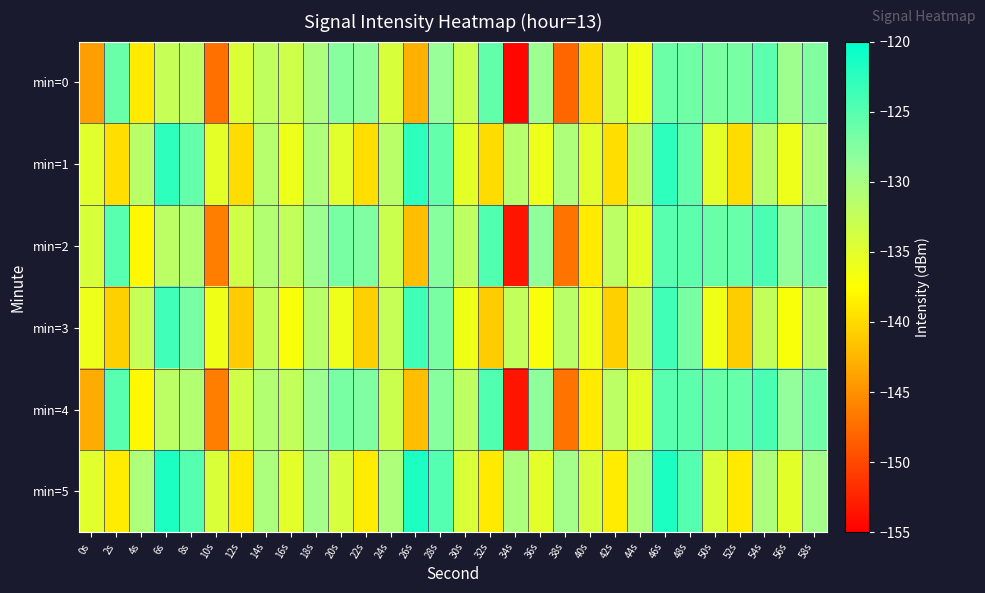

Reading left to right, list all the values displayed in this chart.

min=0: 0s=-144.1	2s=-126.1	4s=-139.0	6s=-132.7	8s=-132.0	10s=-147.3	12s=-134.5	14s=-132.0	16s=-133.3	18s=-130.3	20s=-127.9	22s=-128.3	24s=-134.1	26s=-142.9	28s=-128.8	30s=-133.0	32s=-125.7	34s=-154.6	36s=-129.3	38s=-148.0	40s=-140.0	42s=-132.7	44s=-136.2	46s=-126.2	48s=-126.4	50s=-127.1	52s=-127.0	54s=-125.3	56s=-129.4	58s=-127.5
min=1: 0s=-135.0	2s=-139.8	4s=-131.6	6s=-122.7	8s=-125.8	10s=-135.2	12s=-139.9	14s=-131.3	16s=-136.1	18s=-130.6	20s=-135.0	22s=-139.8	24s=-131.6	26s=-122.7	28s=-125.8	30s=-135.2	32s=-139.9	34s=-131.3	36s=-136.1	38s=-130.6	40s=-135.0	42s=-139.8	44s=-131.6	46s=-122.7	48s=-125.8	50s=-135.2	52s=-139.9	54s=-131.3	56s=-136.1	58s=-130.6
min=2: 0s=-134.1	2s=-125.1	4s=-138.0	6s=-131.7	8s=-131.0	10s=-146.3	12s=-133.5	14s=-131.0	16s=-132.3	18s=-129.3	20s=-126.9	22s=-127.3	24s=-133.1	26s=-141.9	28s=-127.8	30s=-132.0	32s=-124.7	34s=-153.6	36s=-128.3	38s=-147.0	40s=-139.0	42s=-131.7	44s=-135.2	46s=-125.2	48s=-125.4	50s=-126.1	52s=-126.0	54s=-124.3	56s=-128.4	58s=-126.5
min=3: 0s=-136.0	2s=-140.8	4s=-132.6	6s=-123.7	8s=-126.8	10s=-136.2	12s=-140.9	14s=-132.3	16s=-137.1	18s=-131.6	20s=-136.0	22s=-140.8	24s=-132.6	26s=-123.7	28s=-126.8	30s=-136.2	32s=-140.9	34s=-132.3	36s=-137.1	38s=-131.6	40s=-136.0	42s=-140.8	44s=-132.6	46s=-123.7	48s=-126.8	50s=-136.2	52s=-140.9	54s=-132.3	56s=-137.1	58s=-131.6
min=4: 0s=-143.1	2s=-125.1	4s=-138.0	6s=-131.7	8s=-131.0	10s=-146.3	12s=-133.5	14s=-131.0	16s=-132.3	18s=-129.3	20s=-126.9	22s=-127.3	24s=-133.1	26s=-141.9	28s=-127.8	30s=-132.0	32s=-124.7	34s=-153.6	36s=-128.3	38s=-147.0	40s=-139.0	42s=-131.7	44s=-135.2	46s=-125.2	48s=-125.4	50s=-126.1	52s=-126.0	54s=-124.3	56s=-128.4	58s=-126.5
min=5: 0s=-135.0	2s=-138.8	4s=-130.6	6s=-121.7	8s=-124.8	10s=-134.2	12s=-138.9	14s=-130.3	16s=-135.1	18s=-129.6	20s=-134.0	22s=-138.8	24s=-130.6	26s=-121.7	28s=-124.8	30s=-134.2	32s=-138.9	34s=-130.3	36s=-135.1	38s=-129.6	40s=-134.0	42s=-138.8	44s=-130.6	46s=-121.7	48s=-124.8	50s=-134.2	52s=-138.9	54s=-130.3	56s=-135.1	58s=-129.6